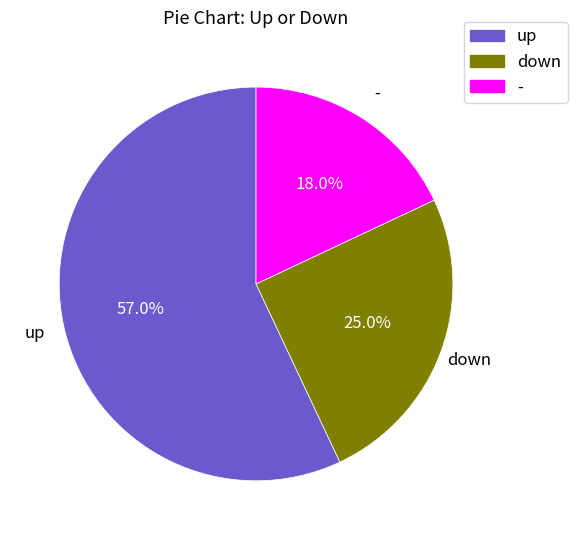

Which has a higher value, up or down?

up